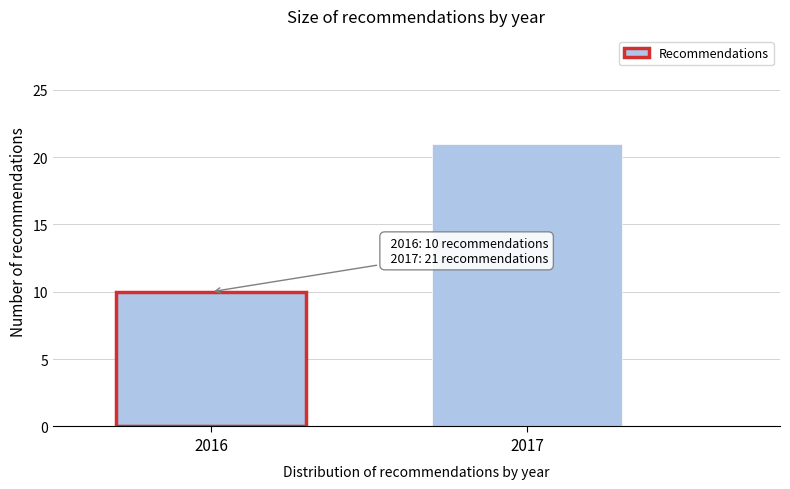

Reading left to right, list all the values displayed in this chart.

2016=10	2017=21